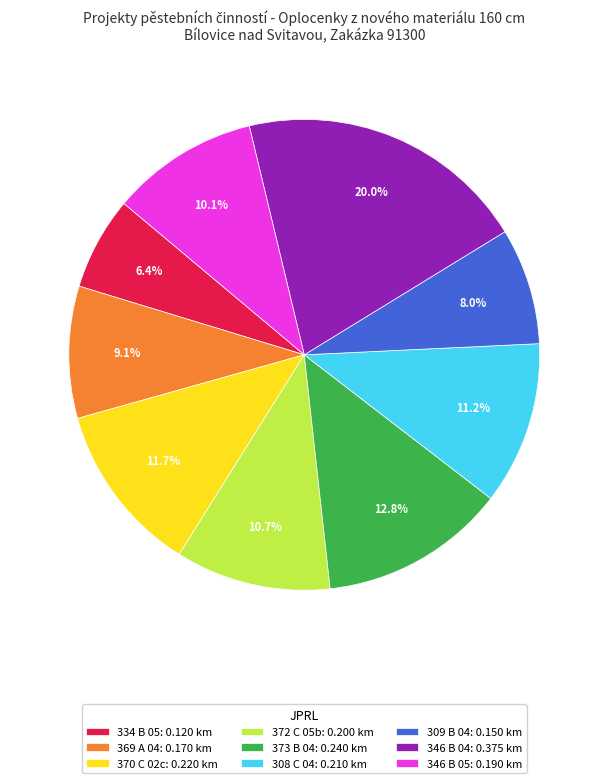

To the nearest percent, what is the average slice percentage?

11%